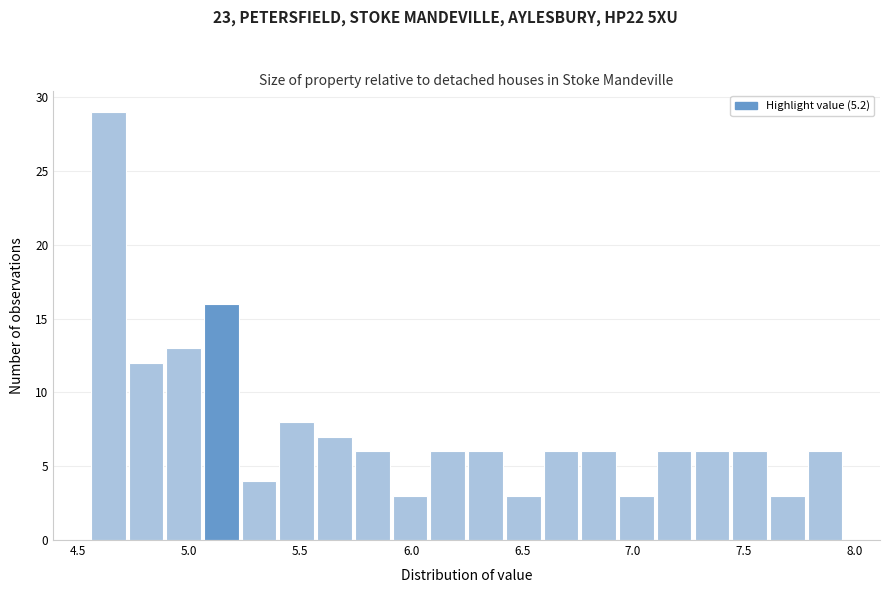

Read against the x-axis, roughly where is the centre of the tallest bar?

4.65